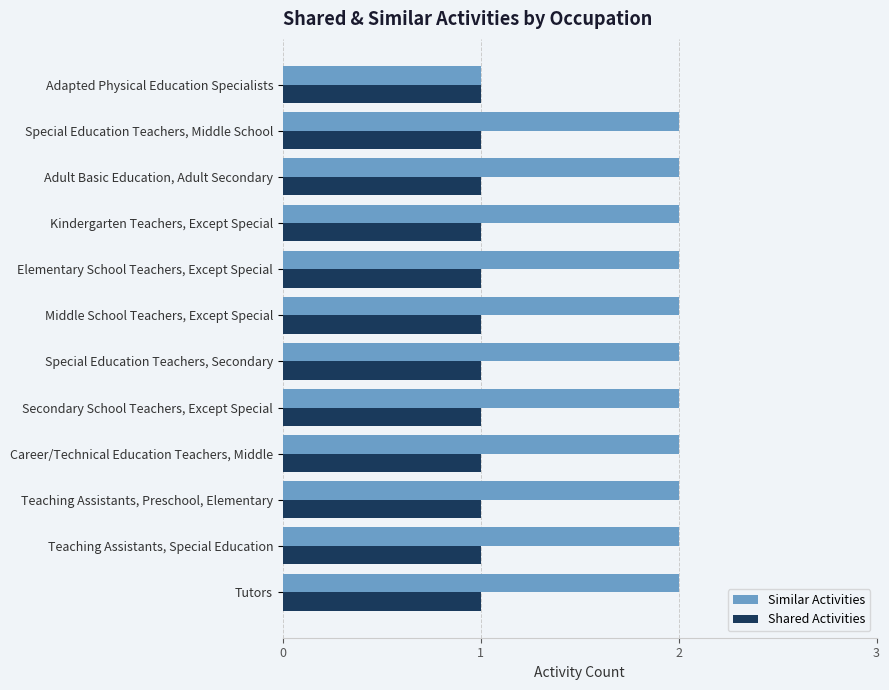

List the series in order of their overall mean, lowest first.

Shared Activities, Similar Activities